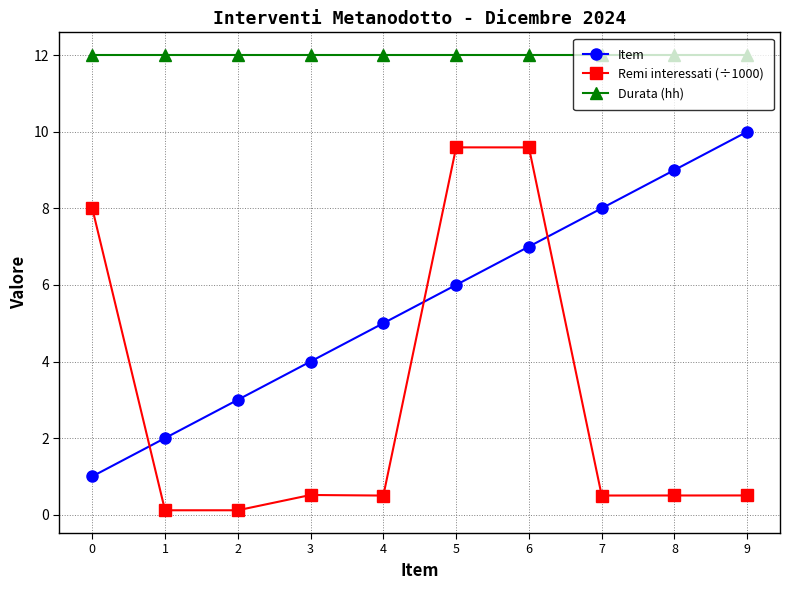

Rank the series by their average value, from lowest to highest.

Remi interessati (÷1000), Item, Durata (hh)